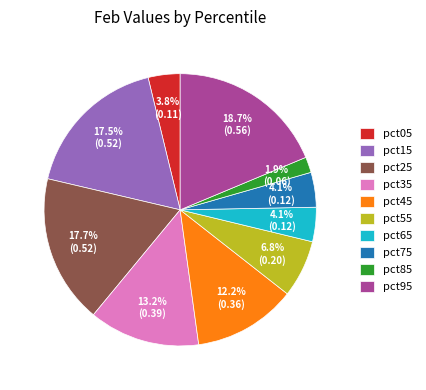

True or false: pct65 accounts for 4% of the total.

True